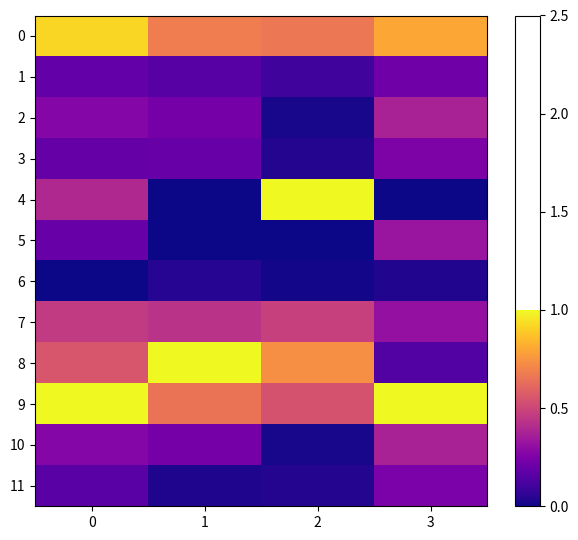

Between 0 and 3, which series saw the biggest shift?

8